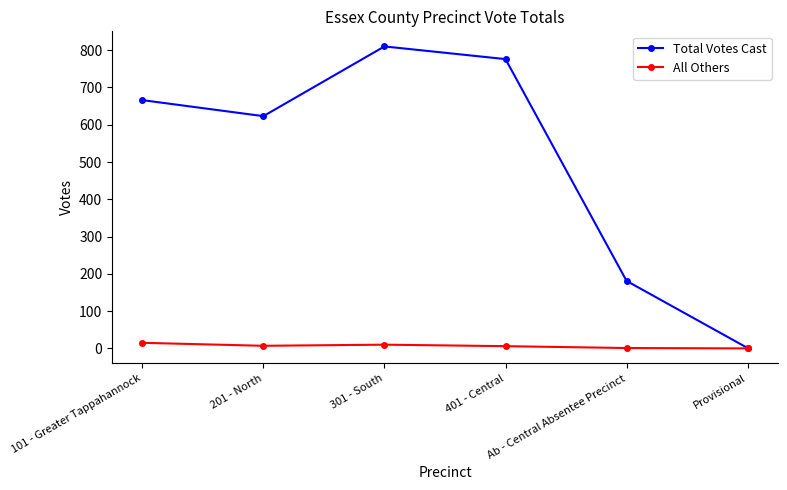

How many lines are shown in the chart?

2